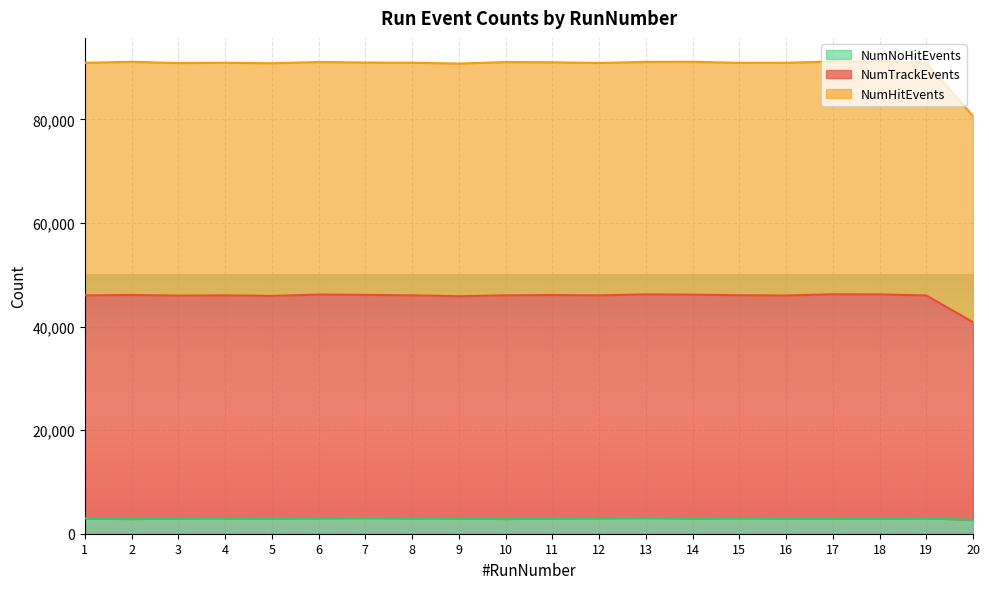

At 16, list the series in order from largest to smallest.

NumHitEvents, NumTrackEvents, NumNoHitEvents